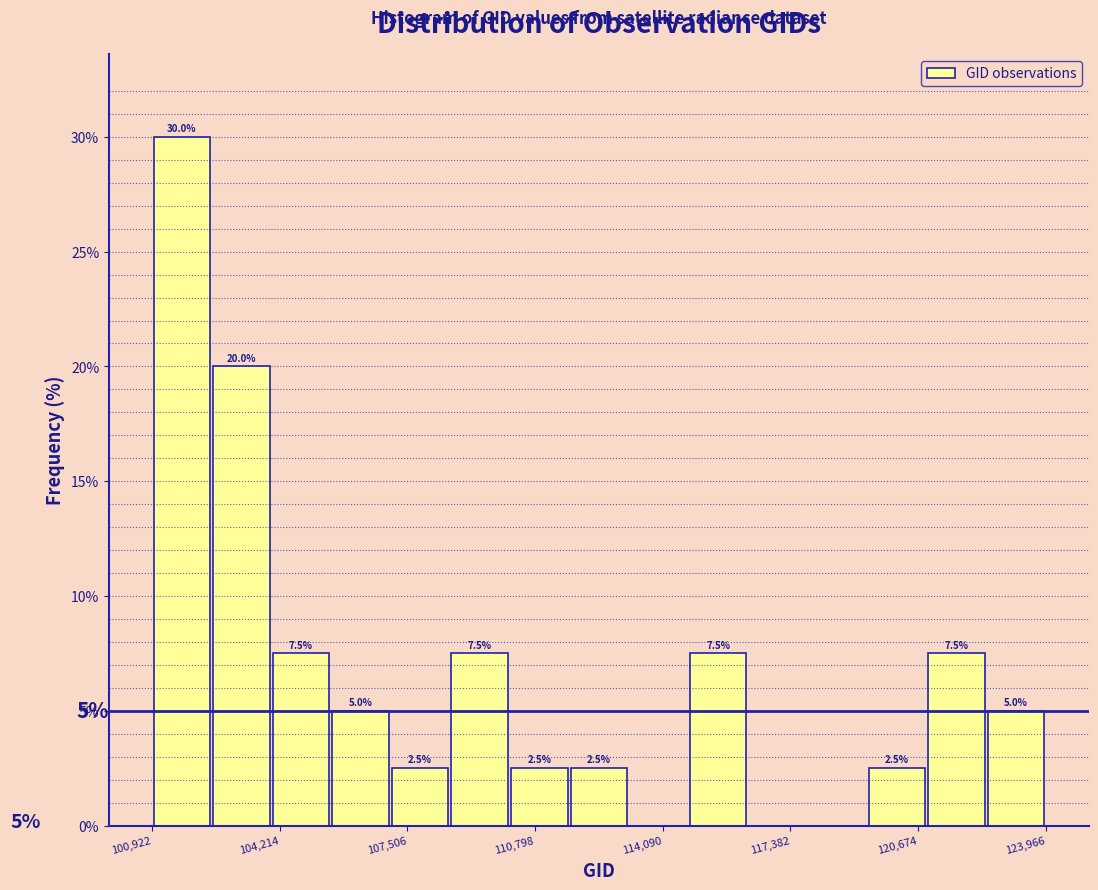

Around what value on the x-axis is the tallest bar? Give the approximate position of its centre, as read against the axis.

101500